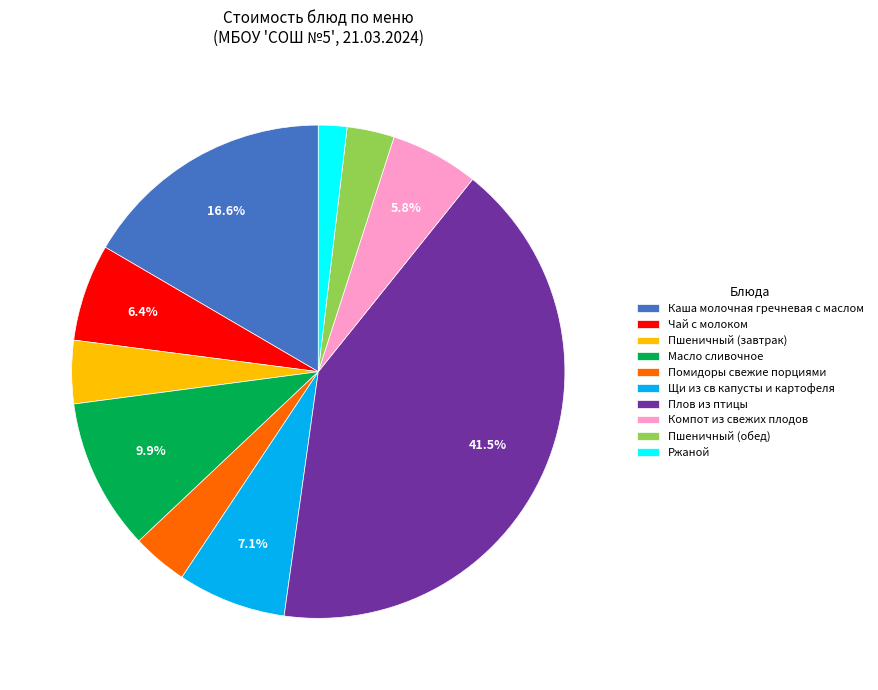

What percentage is NOT represented by Плов из птицы?

58.5%